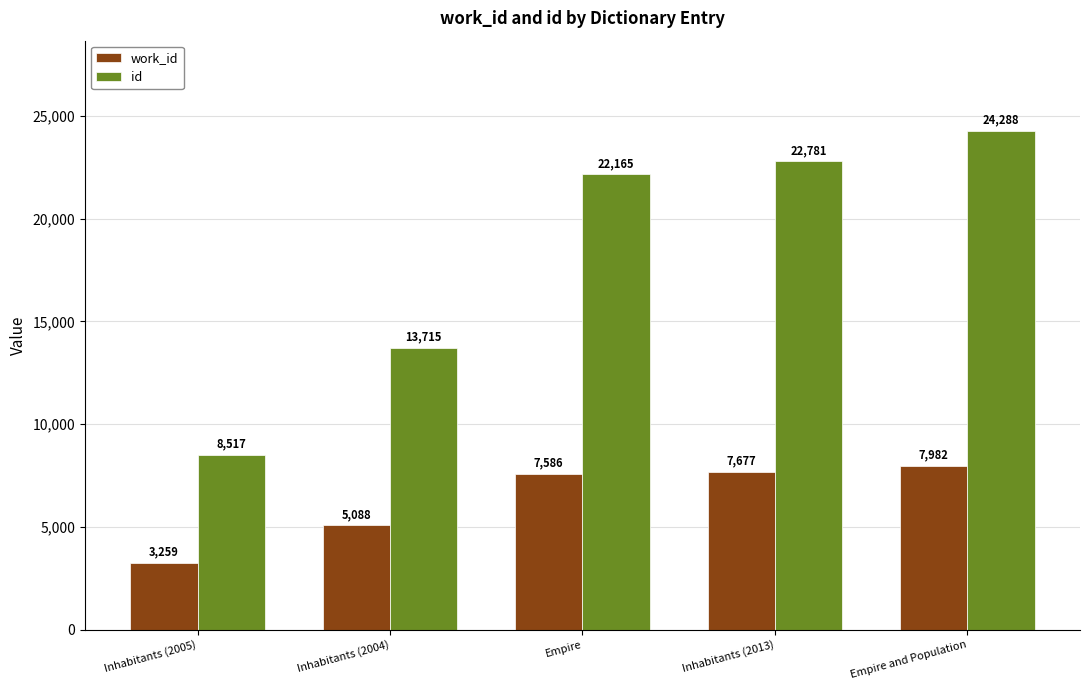

What is the difference between the id values at Empire and Population and Empire?

2123